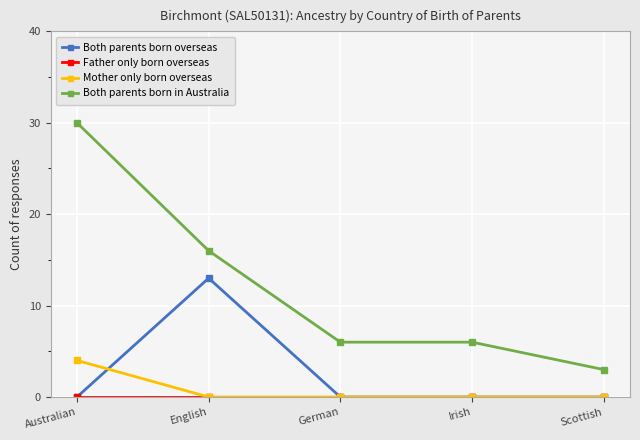

How many lines are shown in the chart?

4